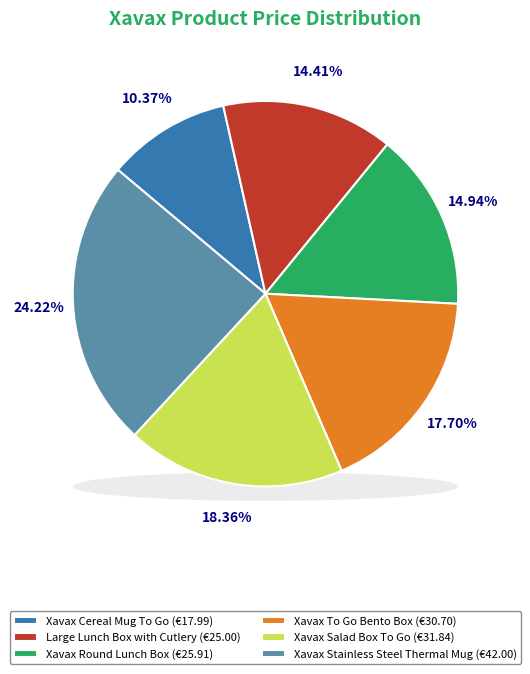

What percentage is the Xavax Cereal Mug To Go slice, to the nearest percent?

10%